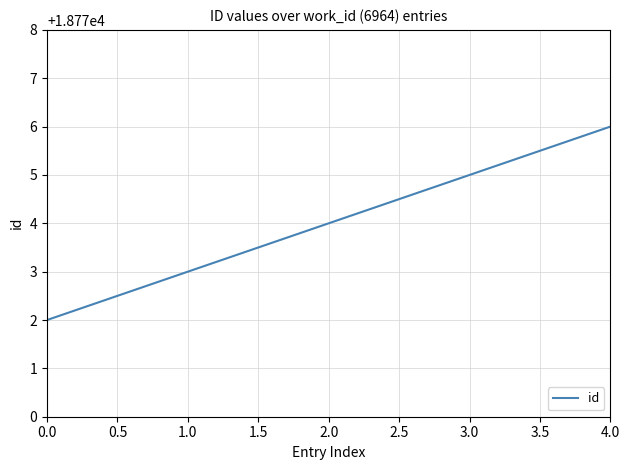

The value at 0.0 is 18772. True or false?

True